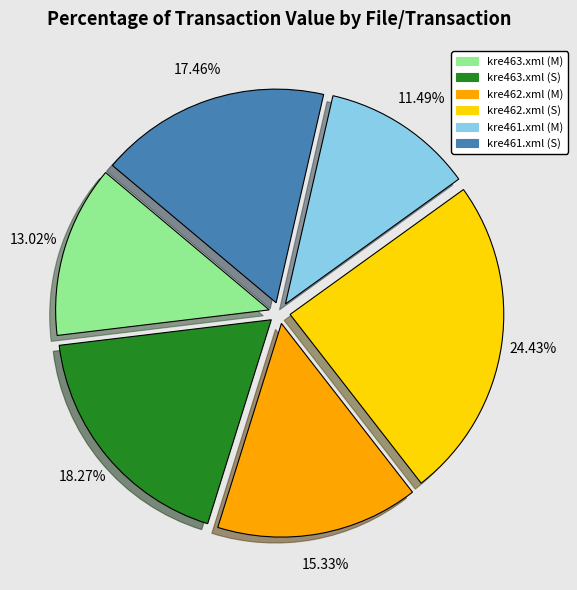

To the nearest percent, what percentage of the pie is kre462.xml (M)?

15%